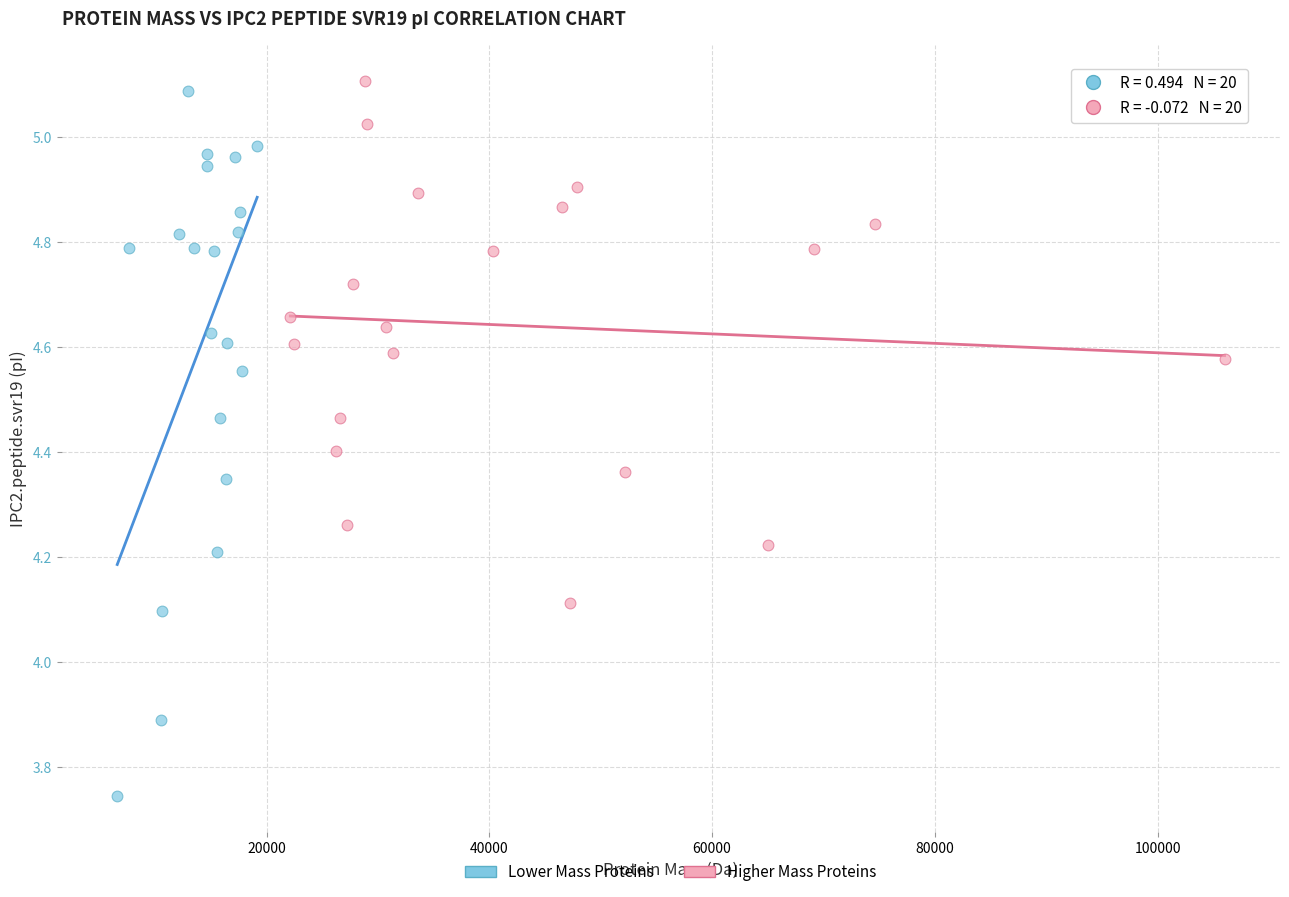

Which series has the widest spread of Y values?

Lower Mass Proteins